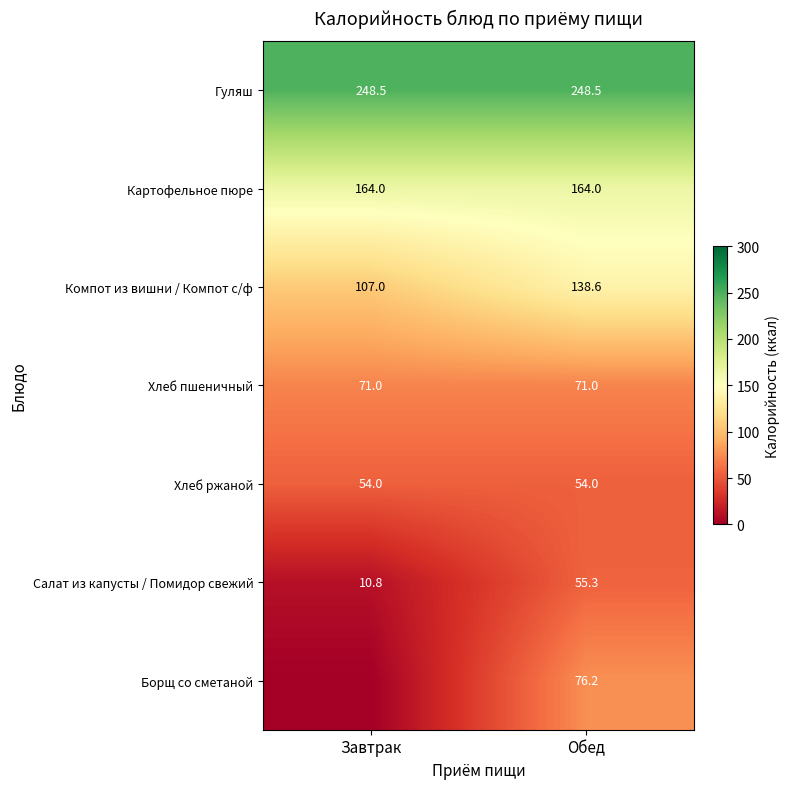

The Салат из капусты / Помидор свежий series shows 13.0 at Обед. True or false?

False